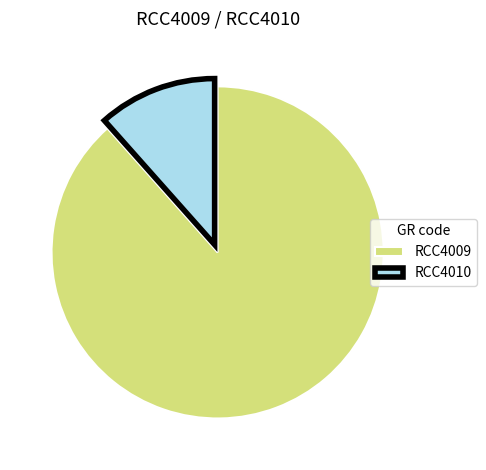

Which has a higher value, RCC4010 or RCC4009?

RCC4009